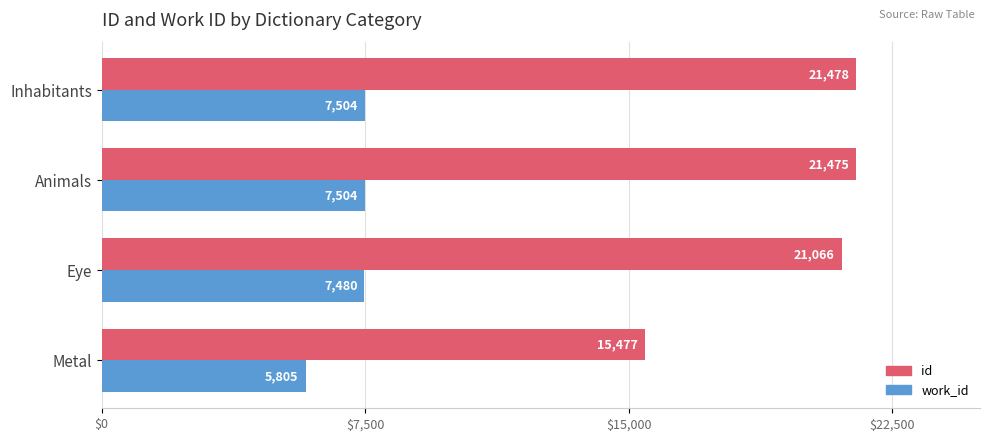

How many values in the id series are below 21475?

2